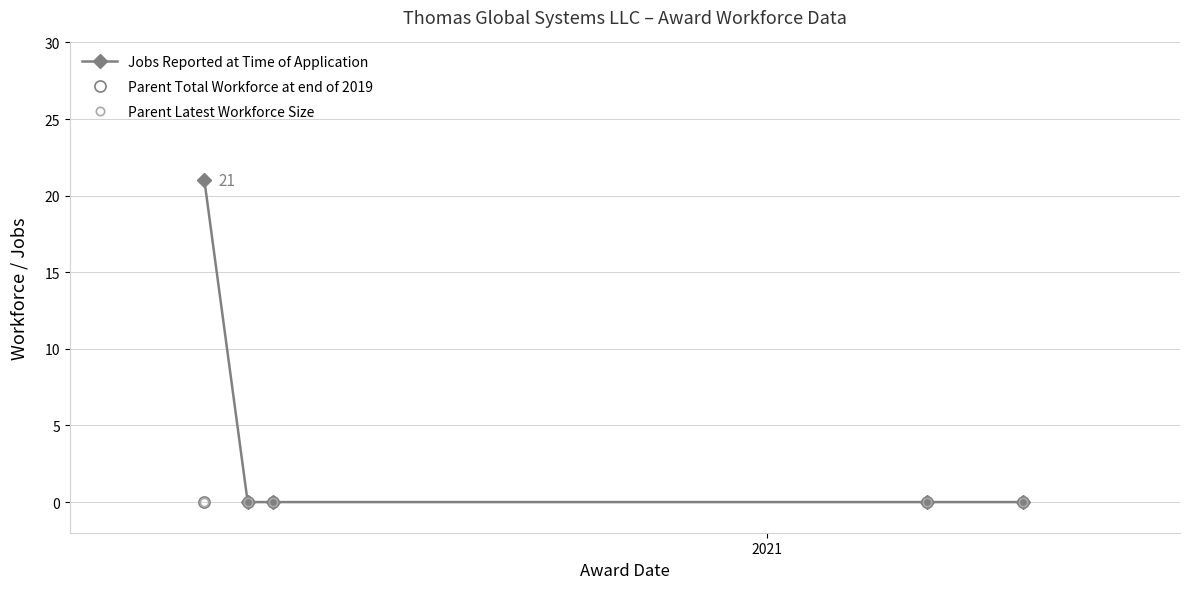

True or false: Jobs Reported at Time of Application and Parent Total Workforce at end of 2019 cross at least once.

False